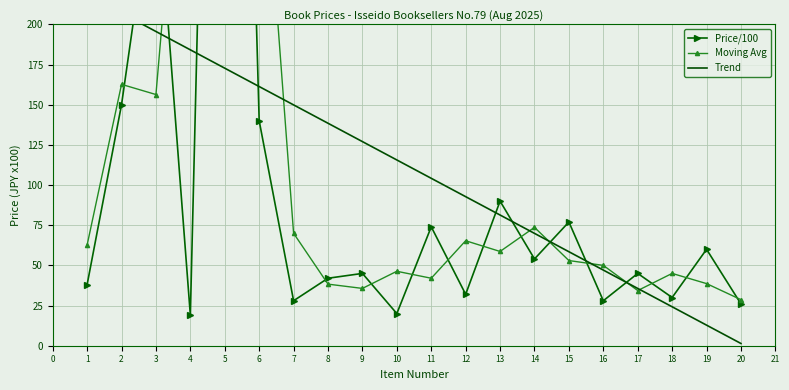

What is the total value across all series at 15?

188.5